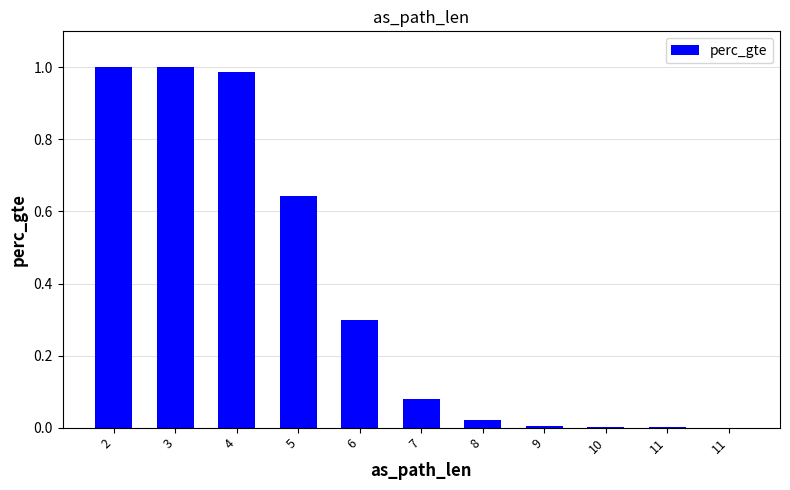

Reading right to left, list all the values displayed in this chart.

0.0	0.0	0.0	0.0	0.0	0.1	0.3	0.6	1.0	1.0	1.0